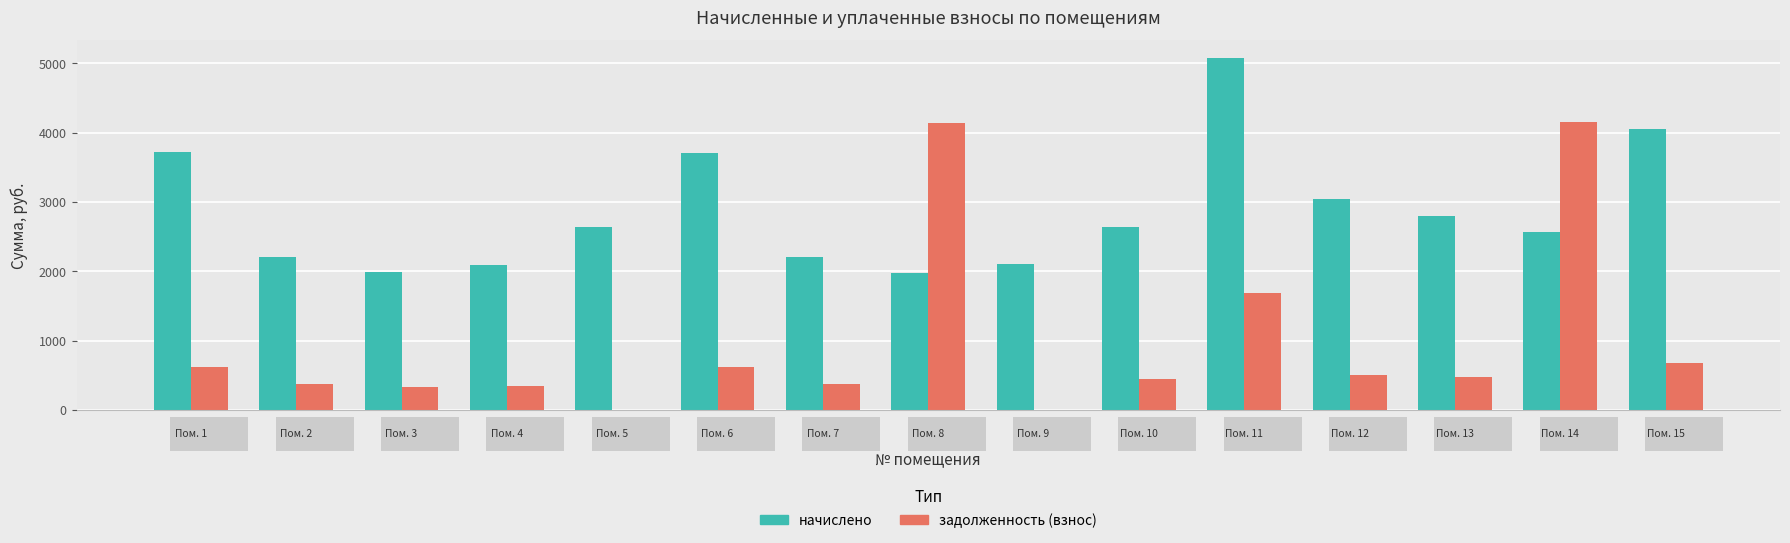

What is the greatest value displayed?

5078.7